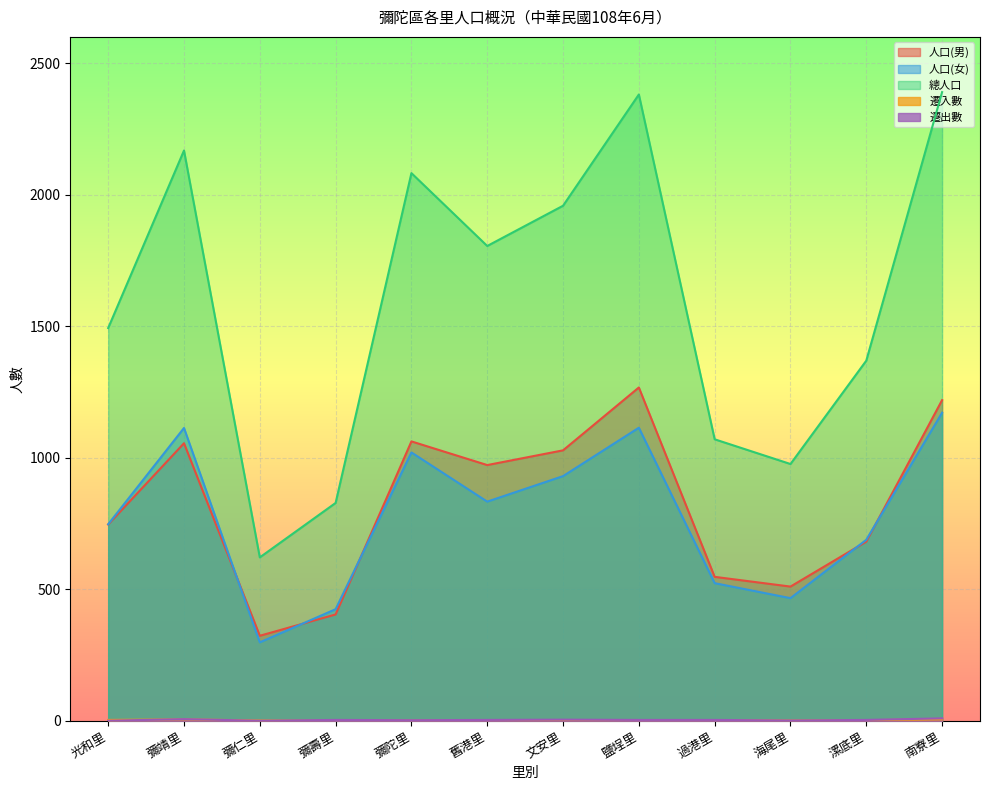

What is the total value across all series at 彌靖里?

4347